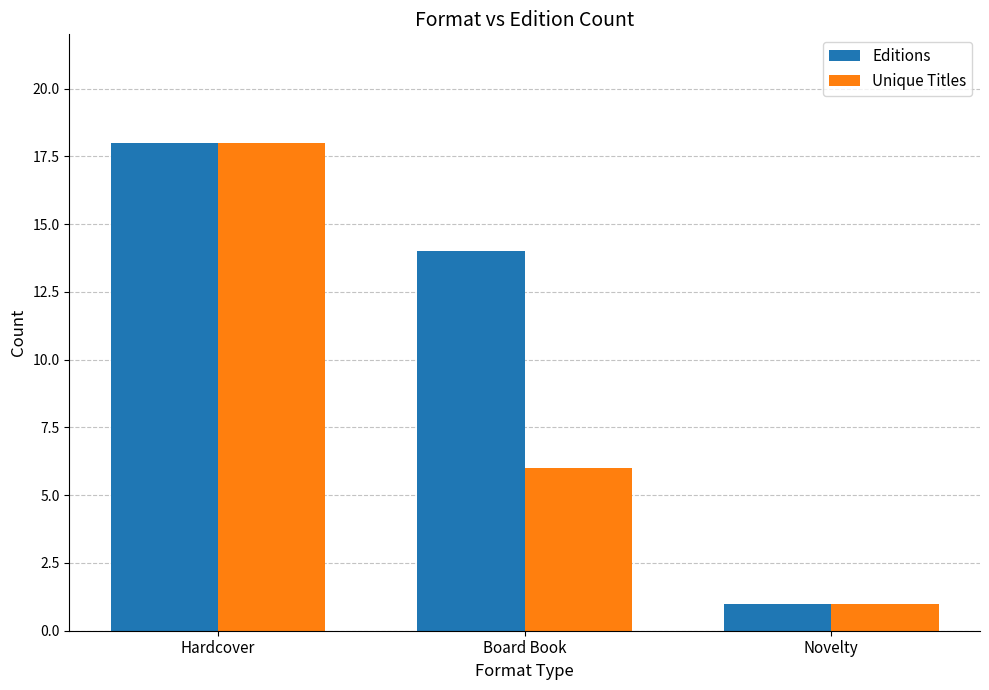

At how many categories does at least one series exceed 11?

2